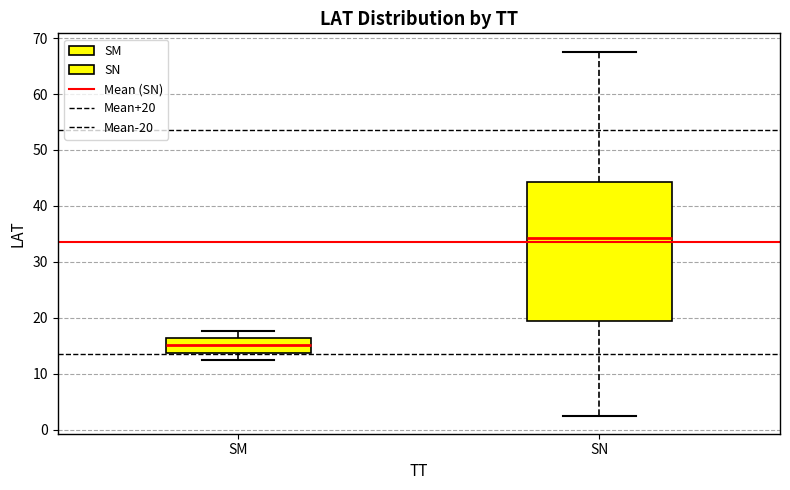

Reading left to right, transcribe this box plot: for each box, give where its median line is, the range the box spans, and where its two whiskers end, as read against the y-axis. The values are not printed on the chart, so give them approximately, as read against the axis.

SM: median 15, box 14 to 16, whiskers 12 to 18
SN: median 34, box 19 to 44, whiskers 3 to 68